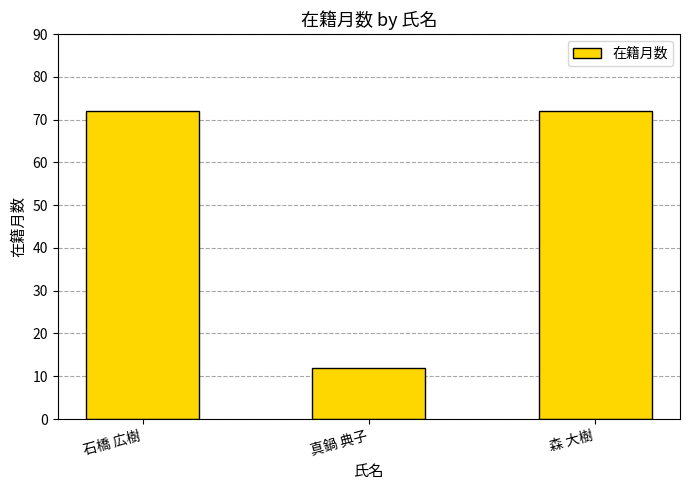

True or false: the data shows 12 at 真鍋 典子.

True